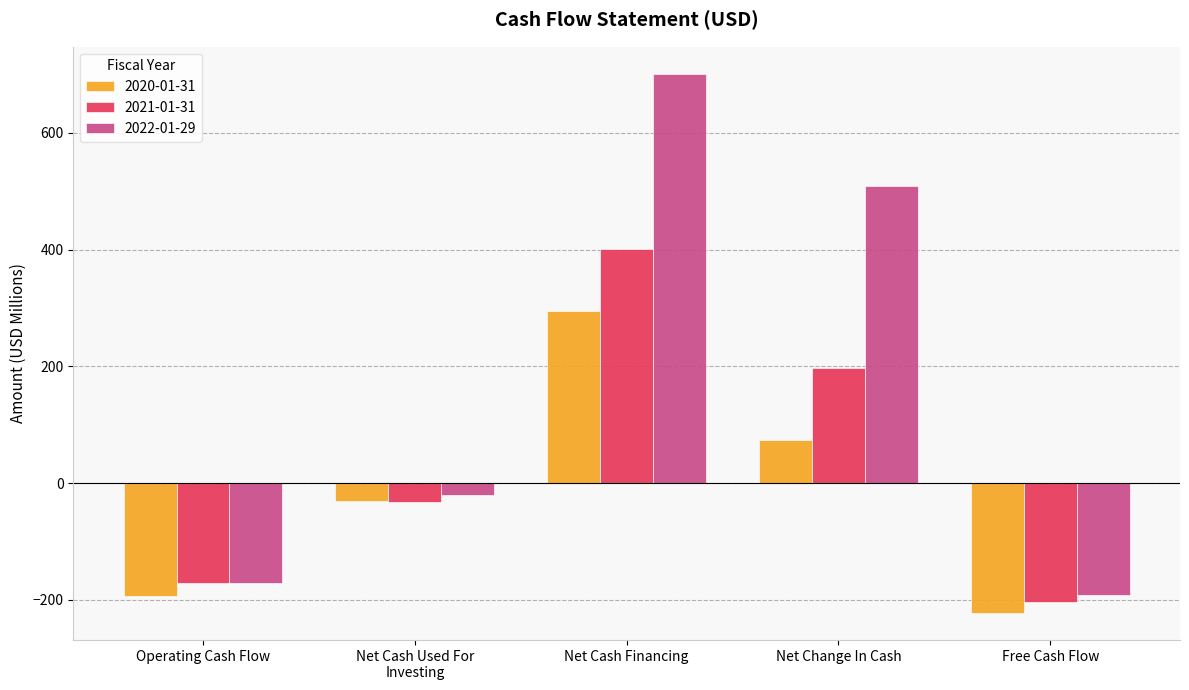

The value of 2021-01-31 at Operating Cash Flow is -68.7. True or false?

False